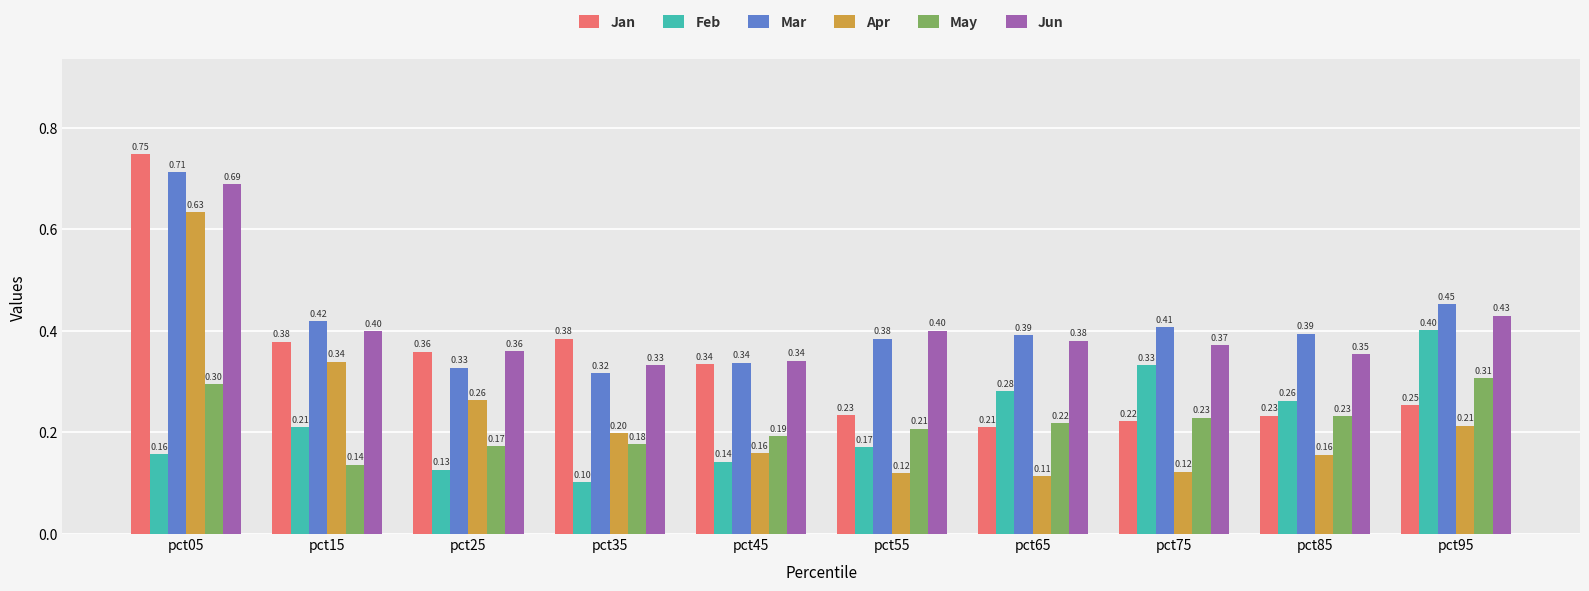

What is the value of the Apr bar at the 5th from the left?

0.2